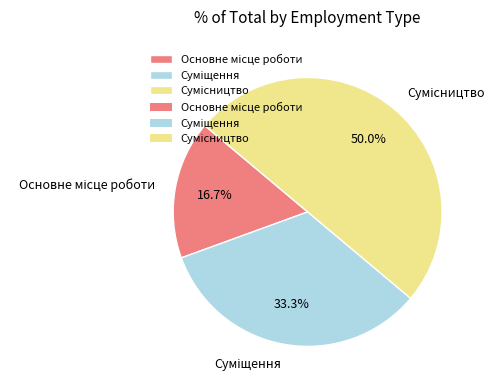

Count the number of slices in the pie.

3